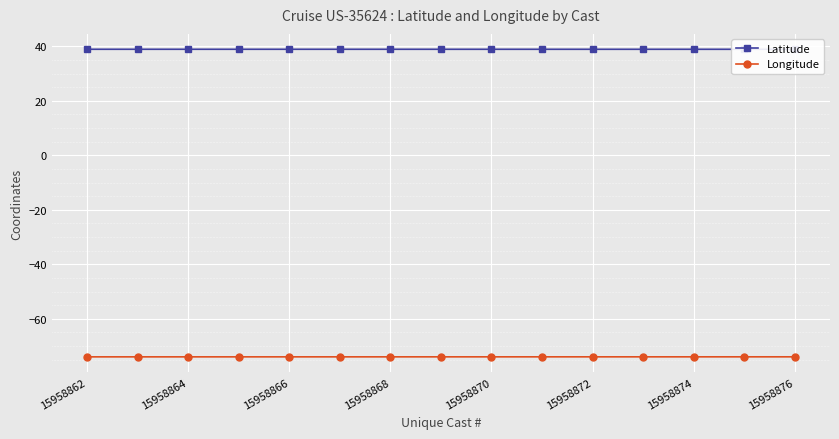

Which series has the largest total across all categories?

Latitude